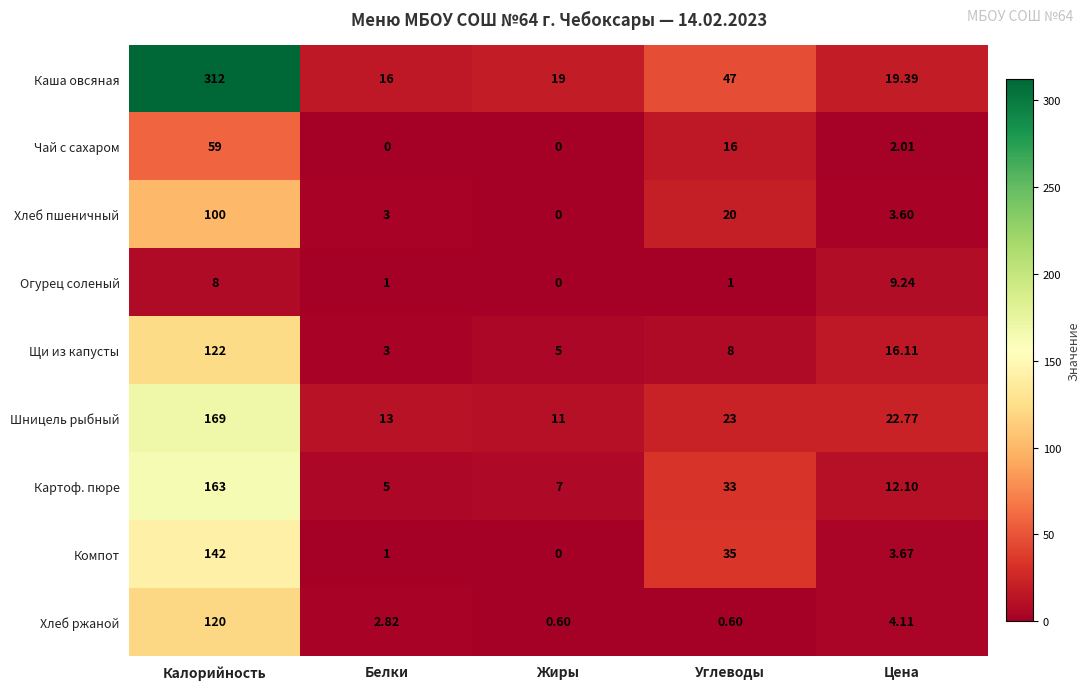

Which category has the lowest value in the Каша овсяная series?

Белки